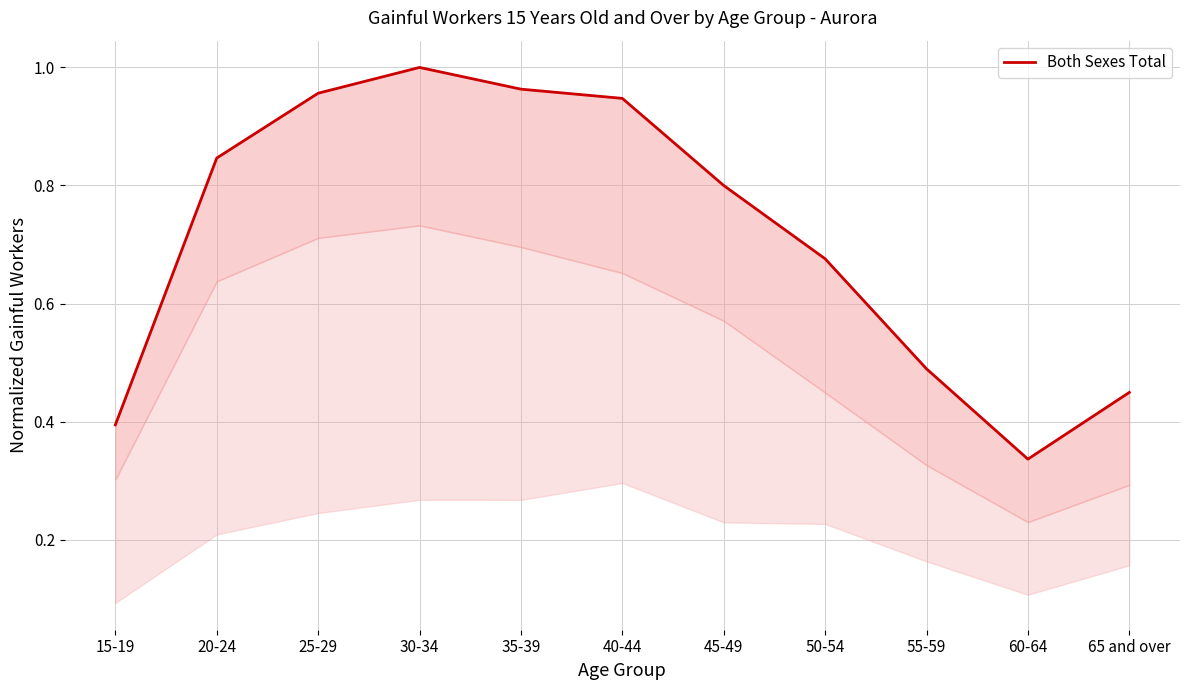

Reading left to right, transcribe all the data shown in this chart.

0.4	0.8	1.0	1.0	1.0	0.9	0.8	0.7	0.5	0.3	0.4